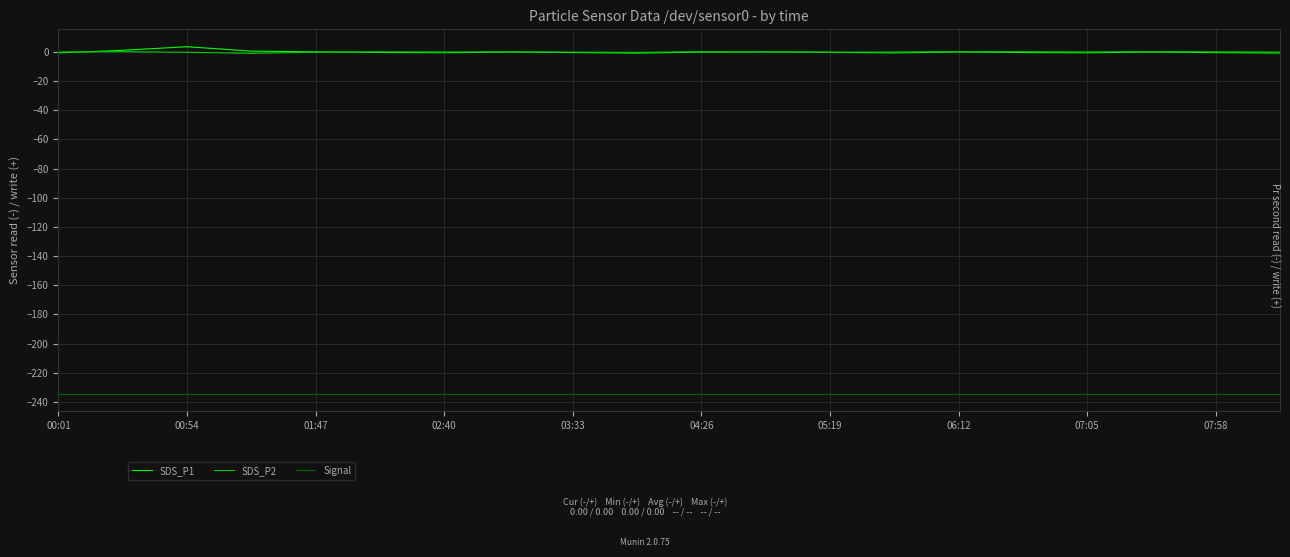

Does the chart have visible grid lines?

Yes